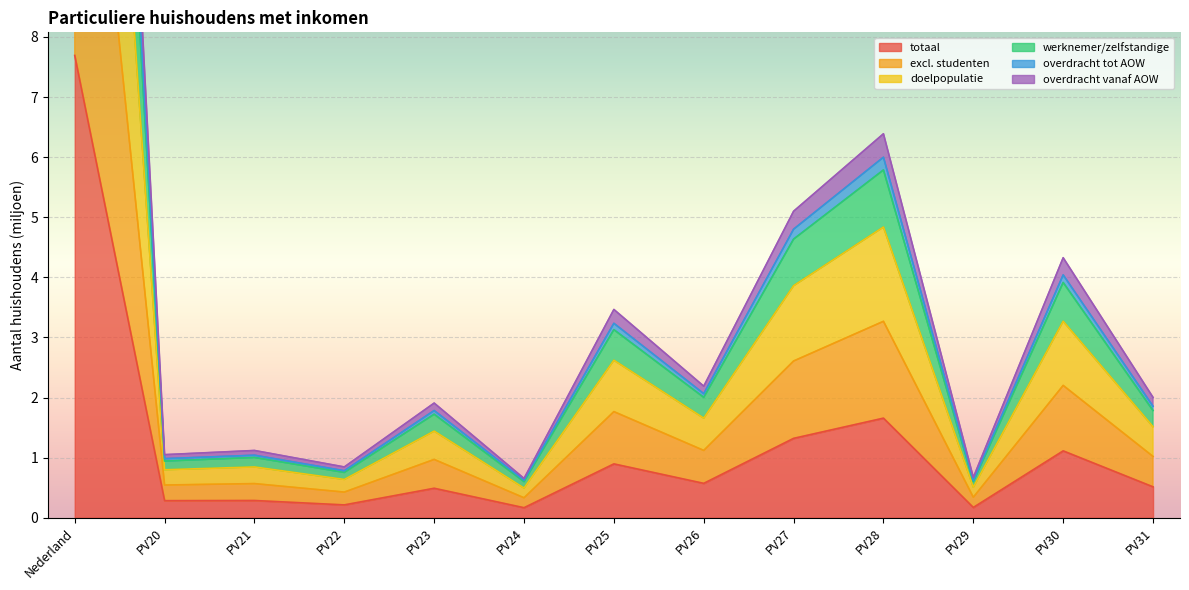

What is the sum of all overdracht vanaf AOW values?

55.7